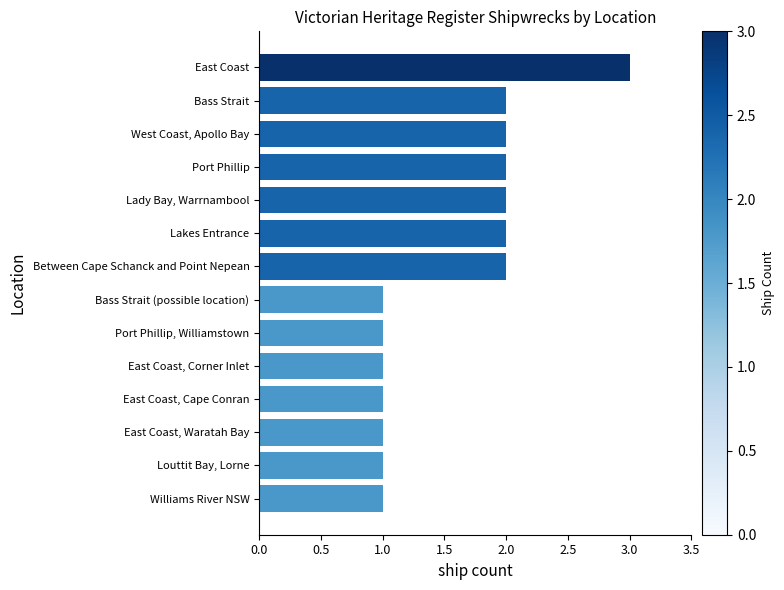

What is the label of the 14th bar from the top?

Williams River NSW